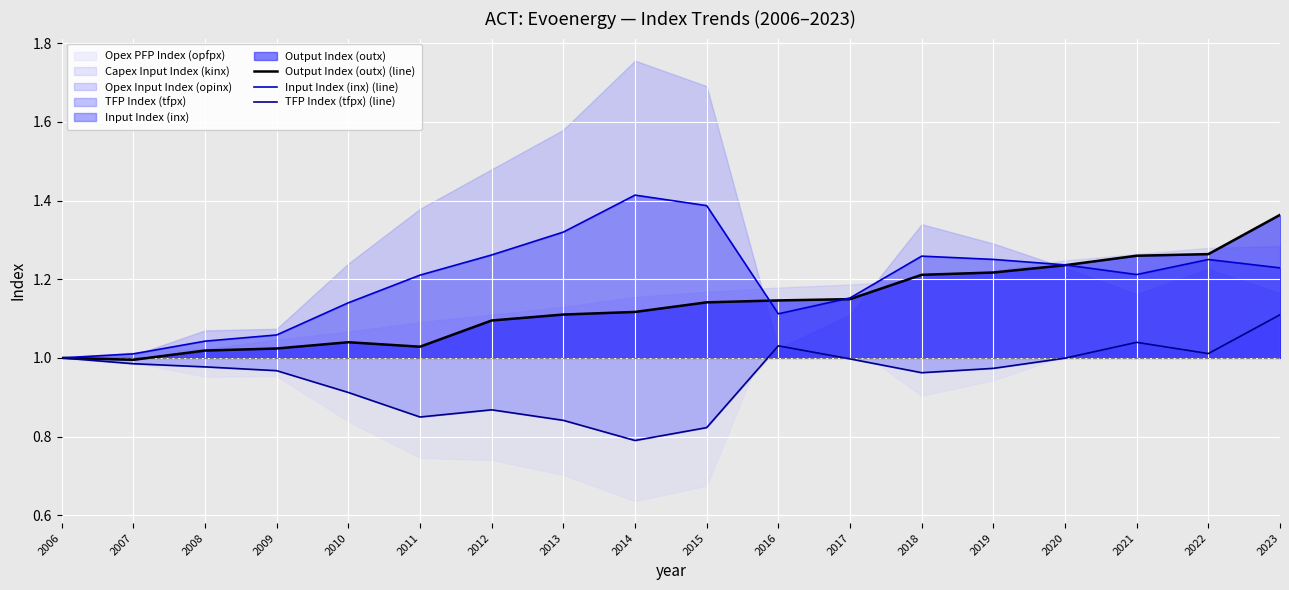

At which category does Input Index (inx) (line) reach its first local peak?

2014